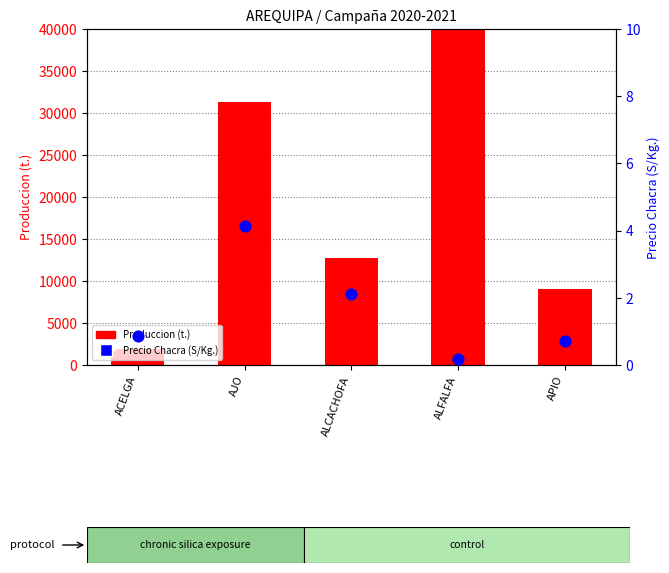

Which series contains the highest Y value?

Produccion (t.)